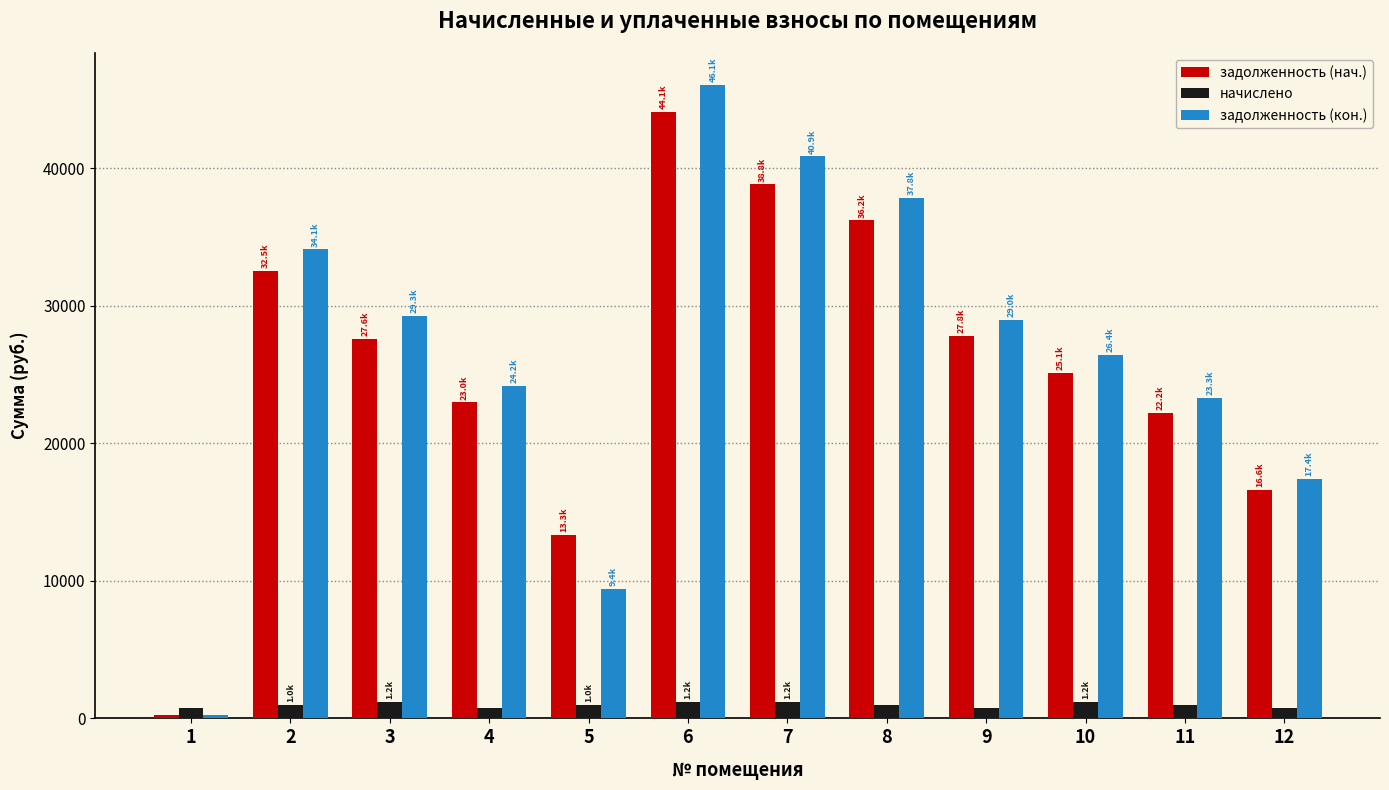

At which label is задолженность (нач.) closest to 22138?

11